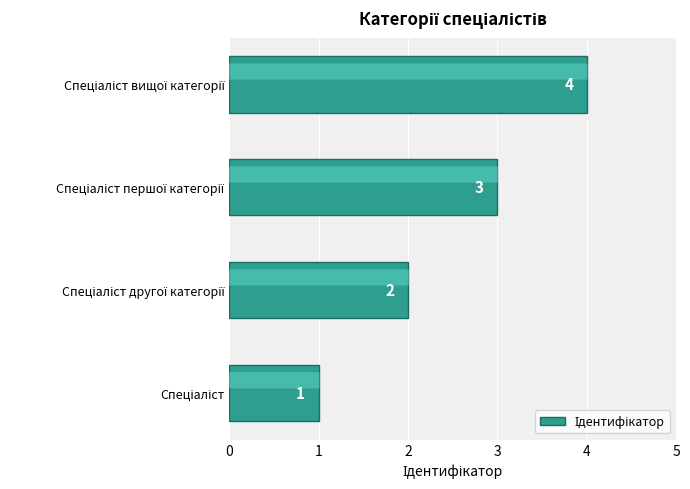

How many values are between 2 and 4?

3